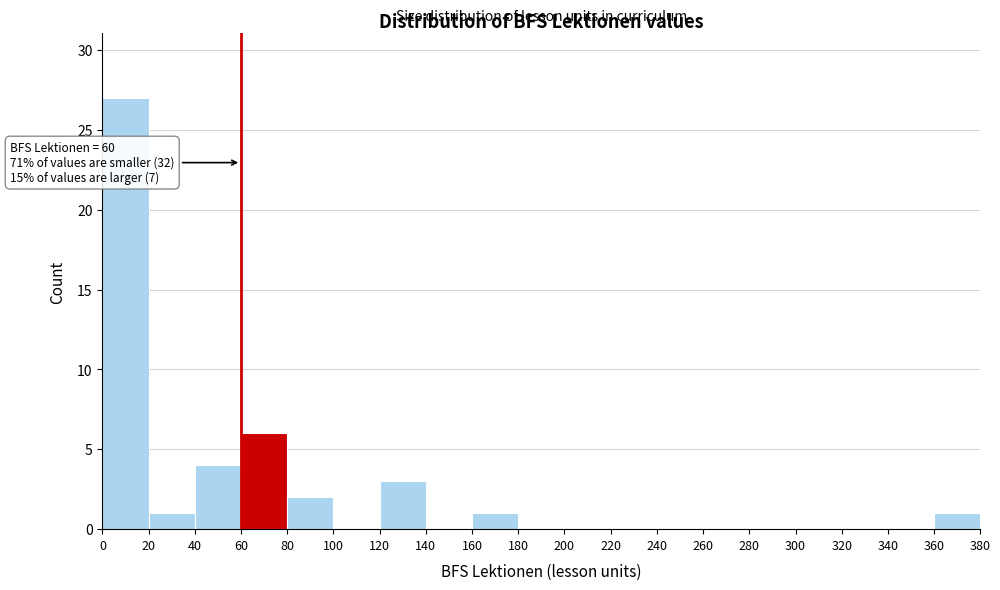

Which range on the x-axis has the tallest bar?

0 to 20